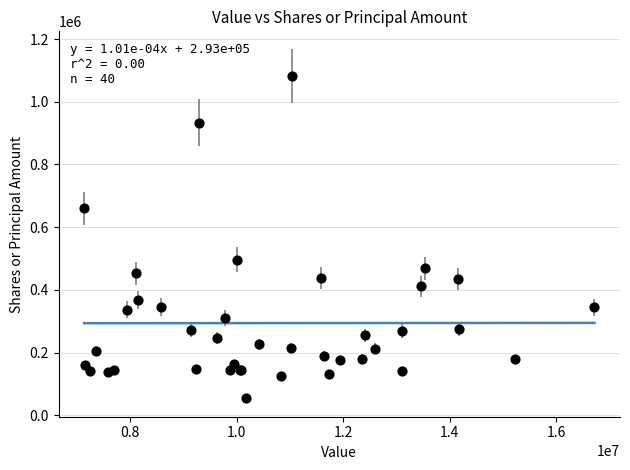

What Y value in the scatter plot is closest to 568986?

495887